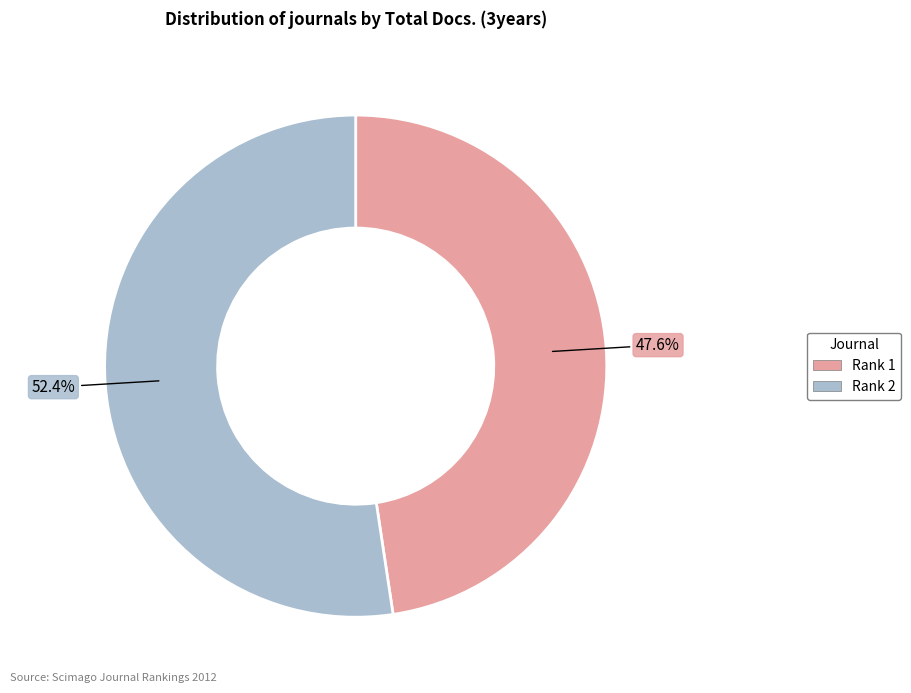

Count the number of slices in the pie.

2